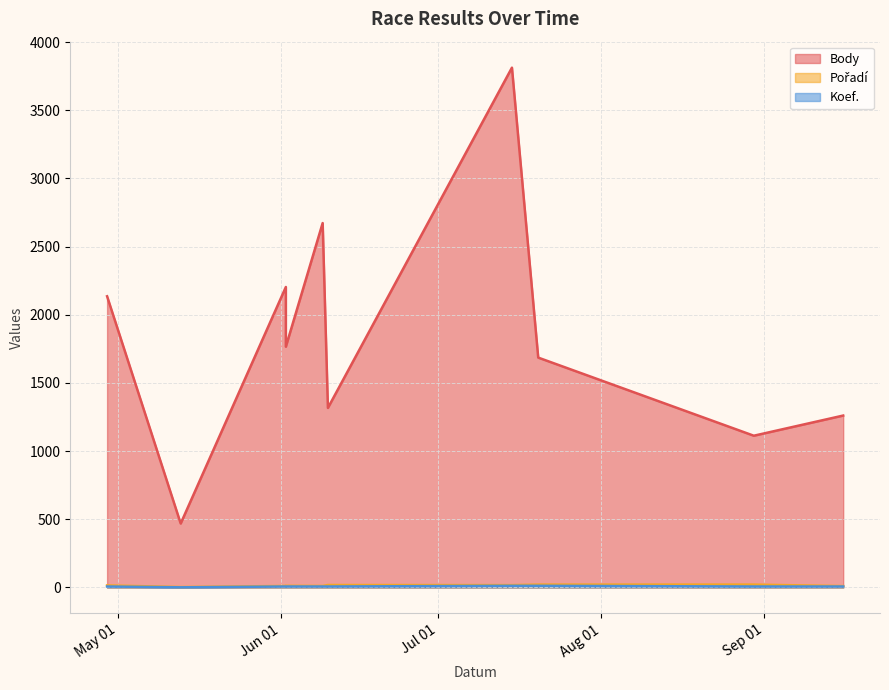

How many interior local peaks does the Body series have?

3